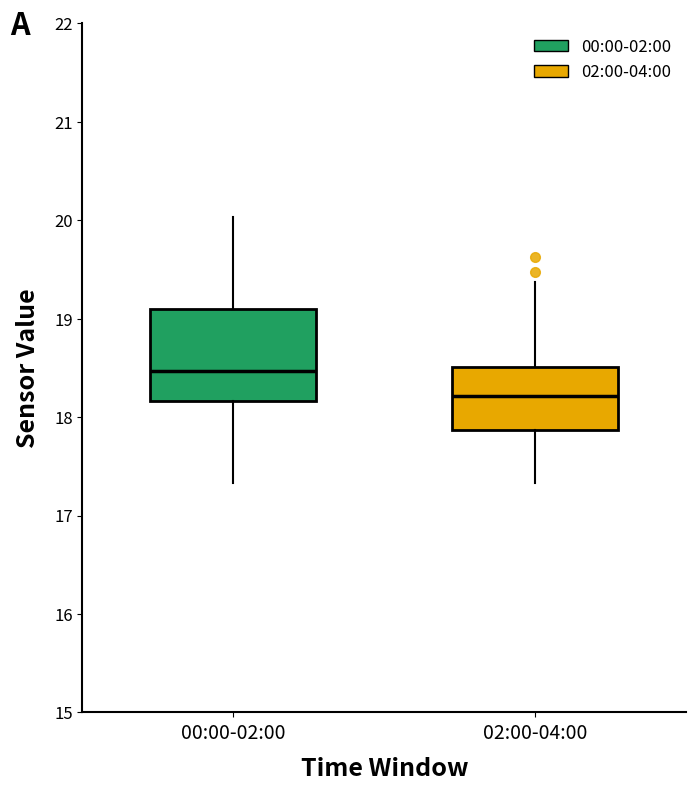

Reading left to right, read every box against the y-axis: the position of its median line, the range the box covers, and the ends of its whiskers. The values are not printed on the chart, so give them approximately, as read against the axis.

00:00-02:00: median 18.5, box 18.2 to 19.1, whiskers 17.3 to 20.0
02:00-04:00: median 18.2, box 17.9 to 18.5, whiskers 17.3 to 19.4